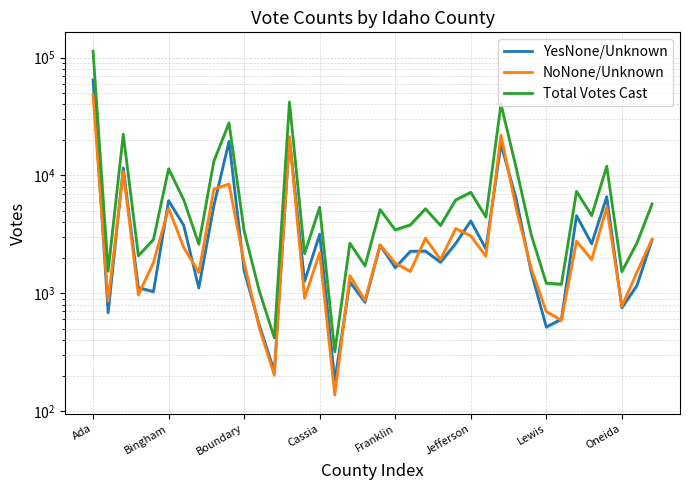

What is the total value across all series at 36?

5348